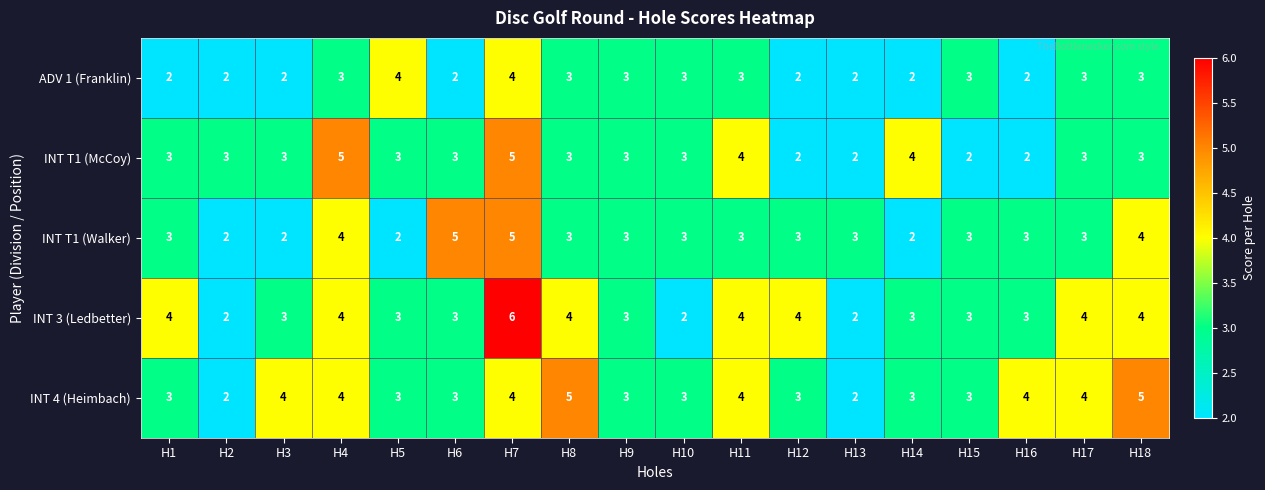

Which label corresponds to the largest value in the chart?

H7